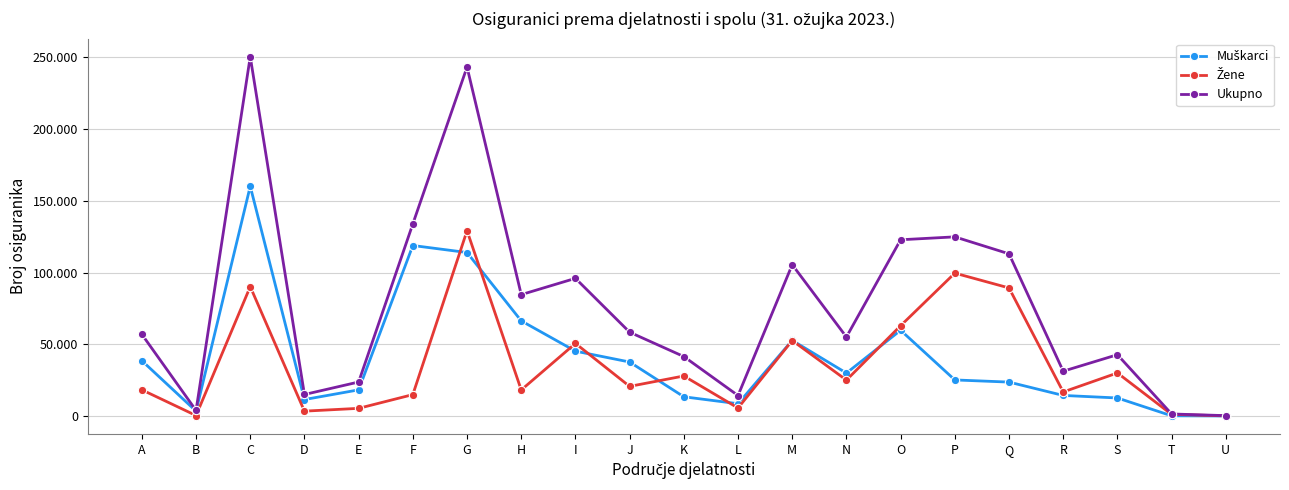

Which category has the lowest value across all series?

U